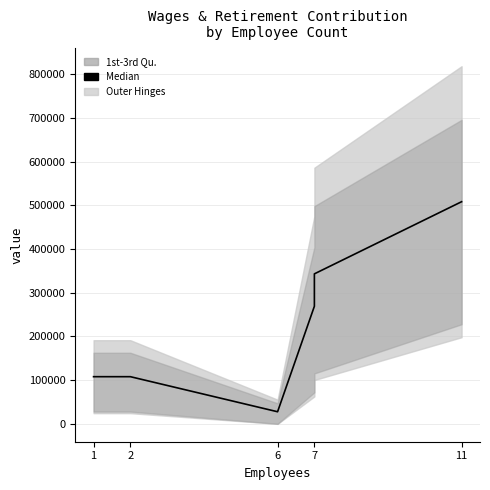

What is the ratio of the value at 6 to the value at 2?

0.3